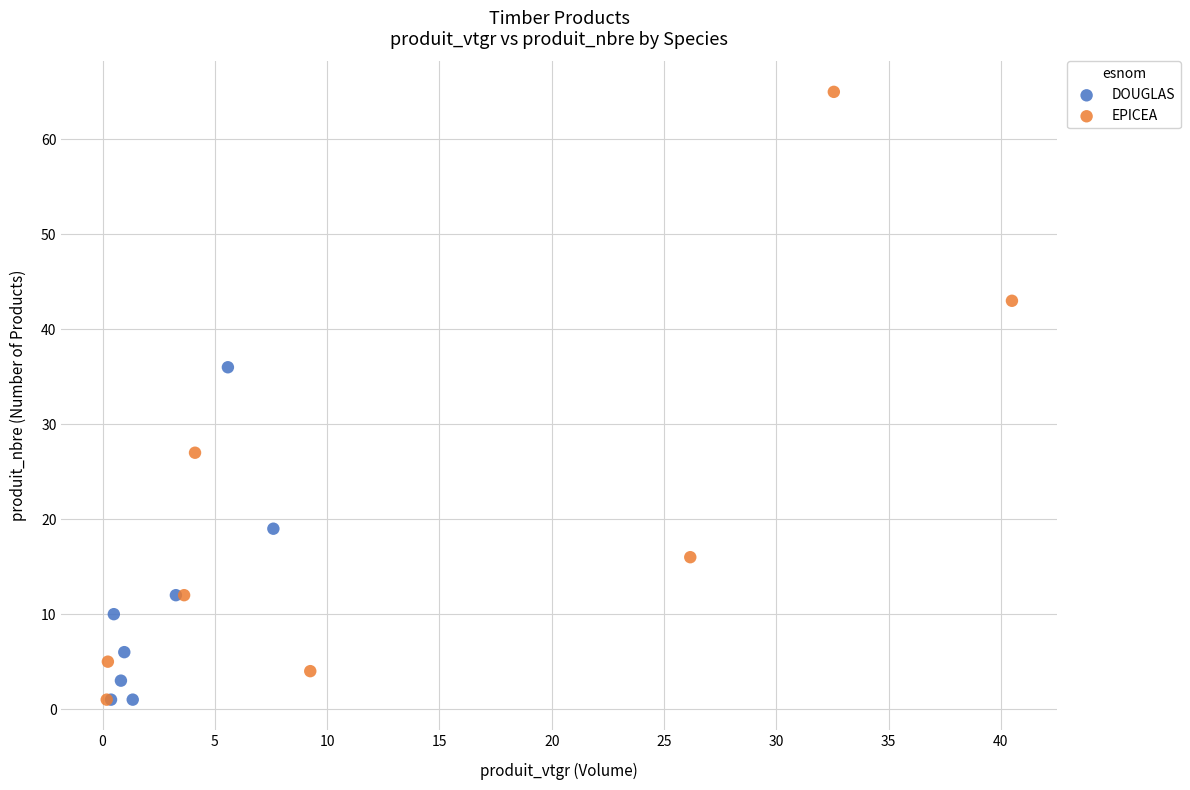

Which series contains the highest Y value?

EPICEA